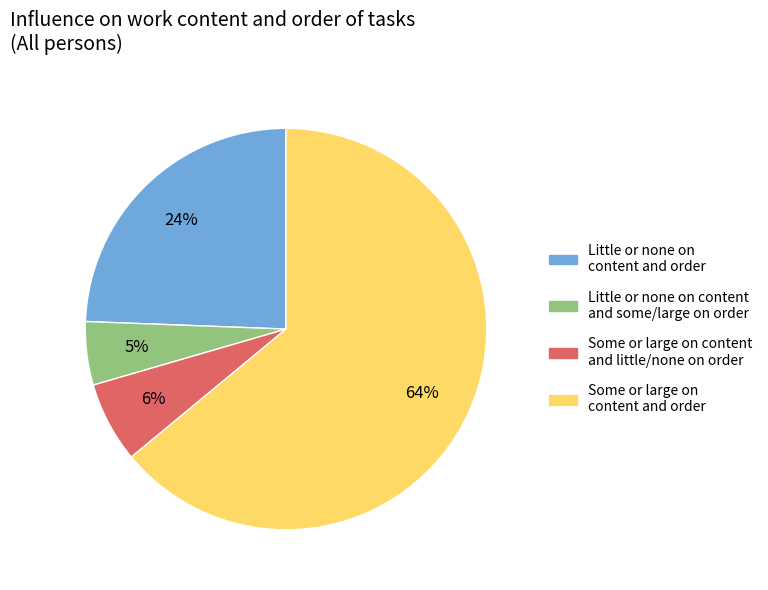

Is there any slice that represents more than half of the pie?

Yes